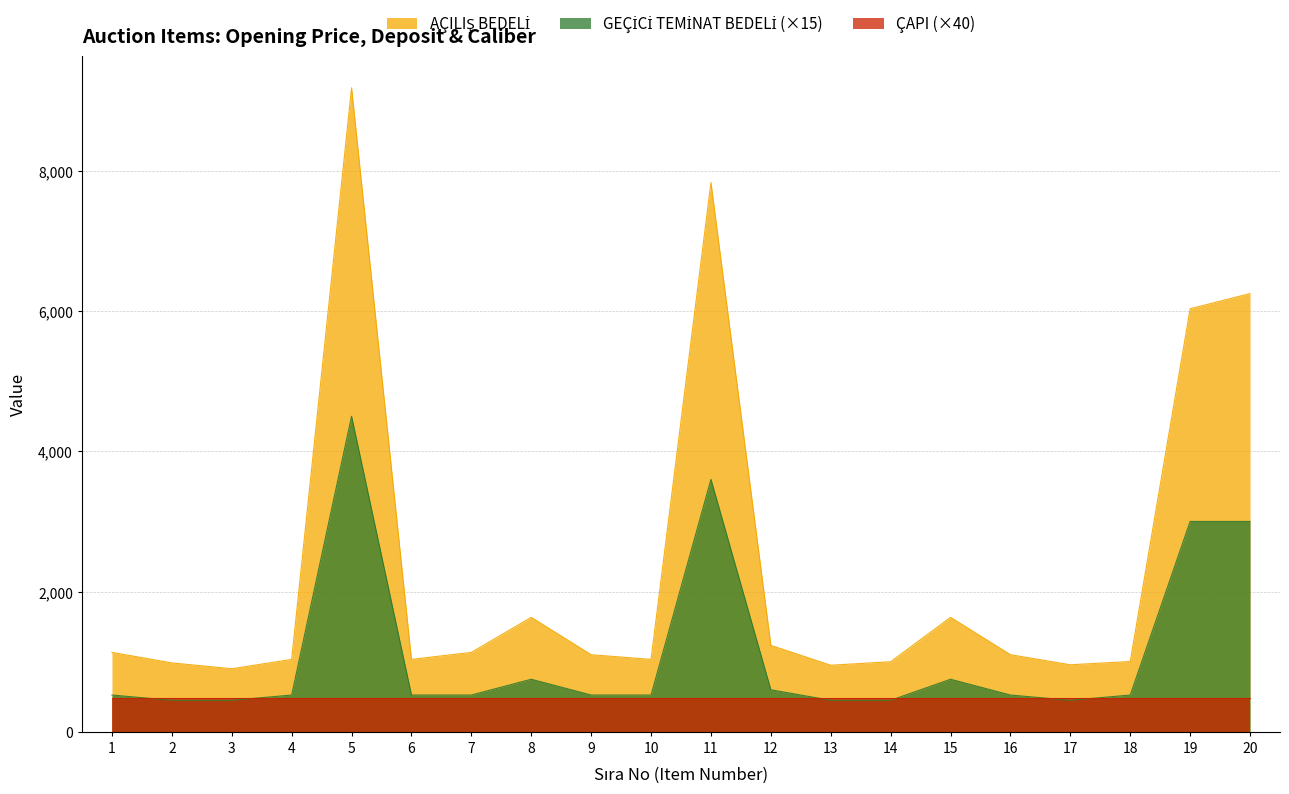

At which label is GEÇİCİ TEMİNAT BEDELİ closest to 2475?

19